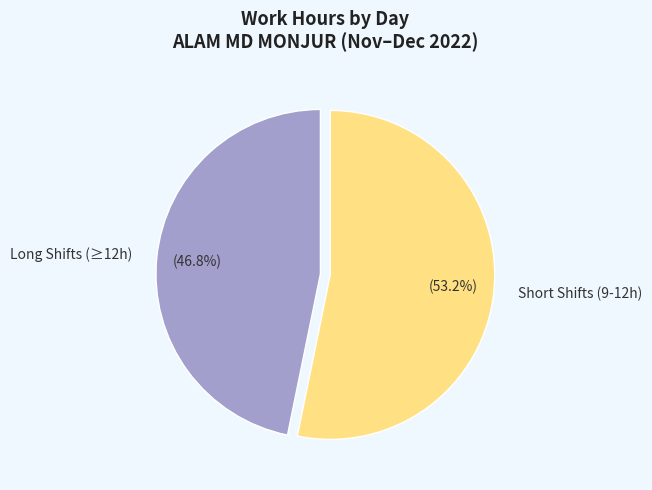

What is the largest slice in the pie chart?

Short Shifts (9-12h)